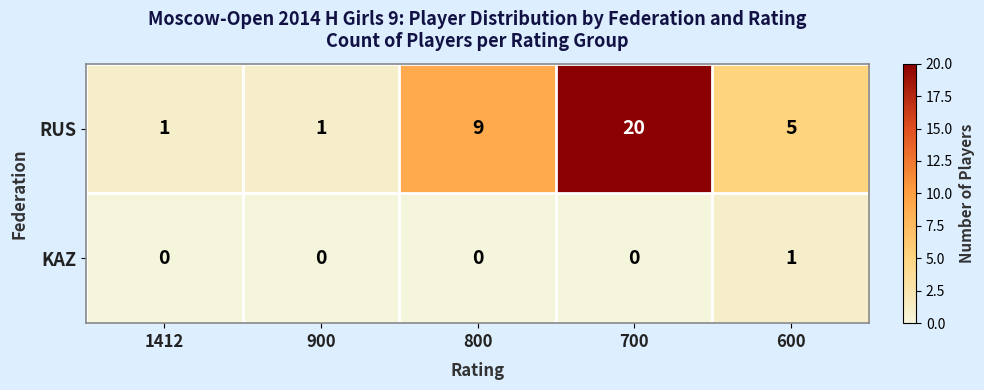

What is the sum of the RUS values at 900 and 600?

6